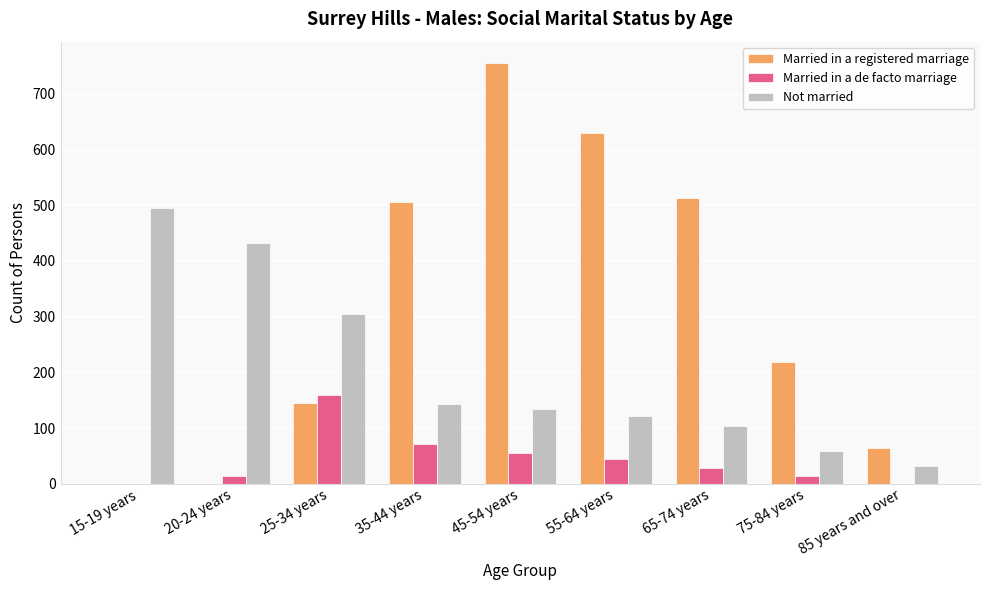

Where is Not married nearest to the value 263?

25-34 years